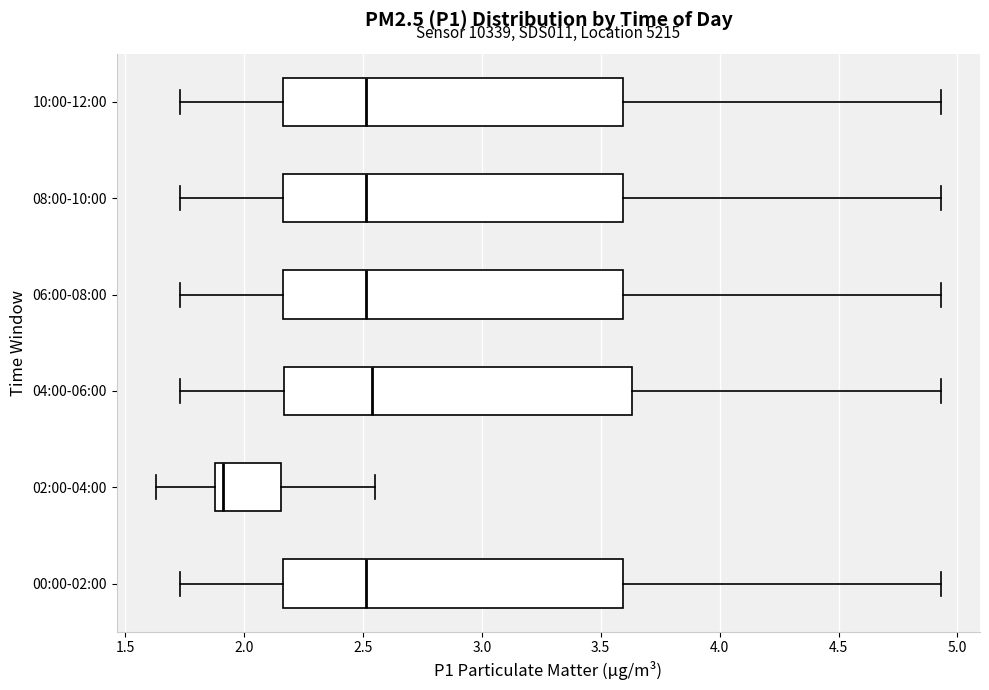

Where is the left edge of the box for 10:00-12:00 on the x-axis? The values are not printed on the chart, so give them approximately, as read against the axis.

2.15